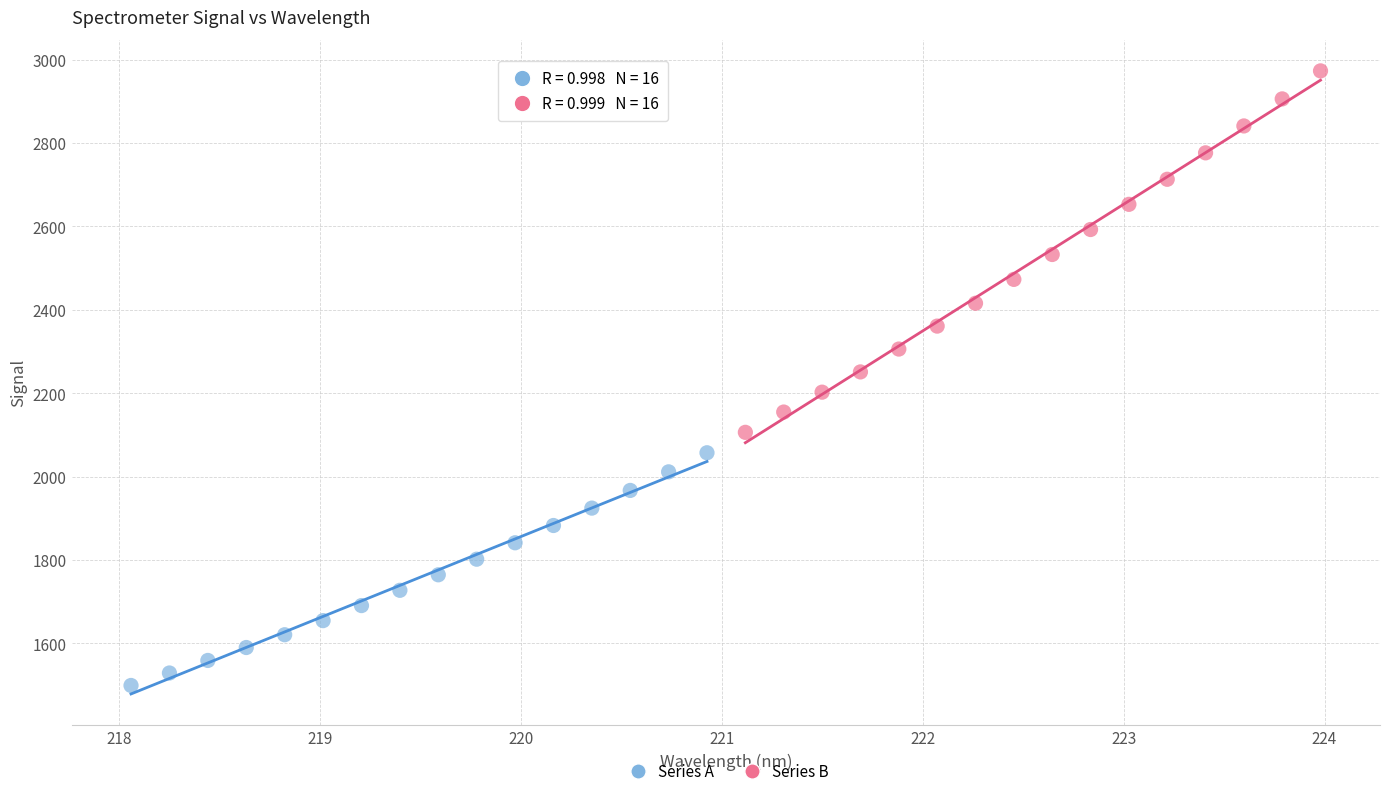

Which series reaches the maximum Y coordinate?

Series B